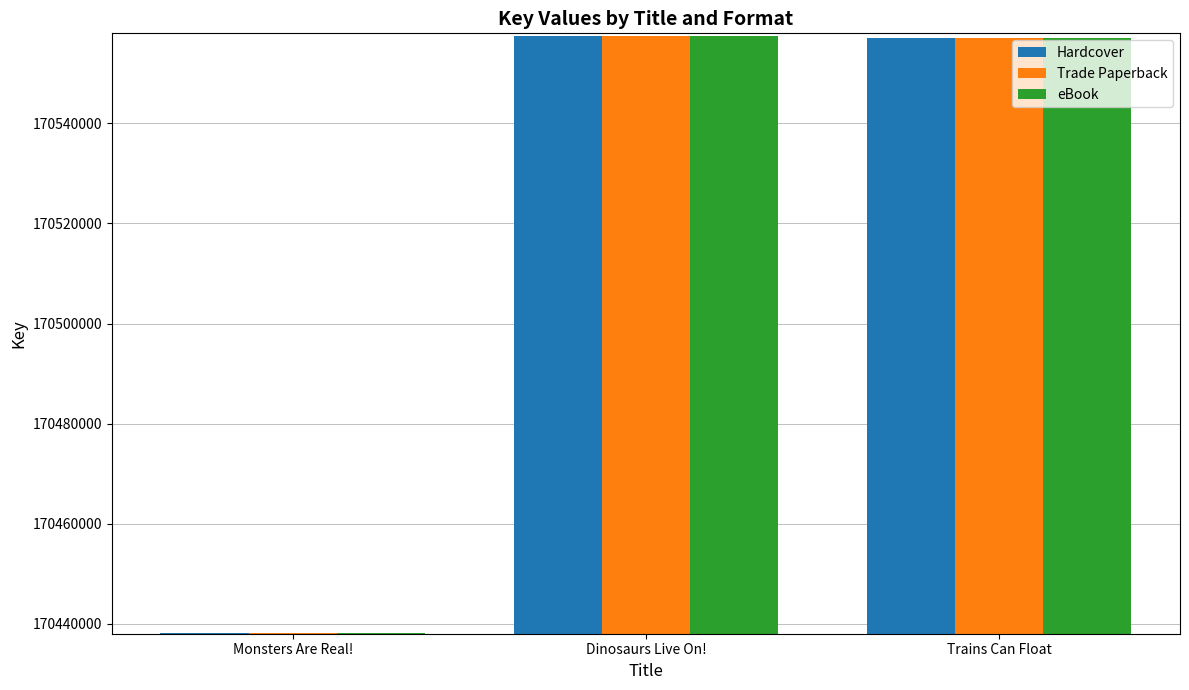

Are the bars horizontal?

No